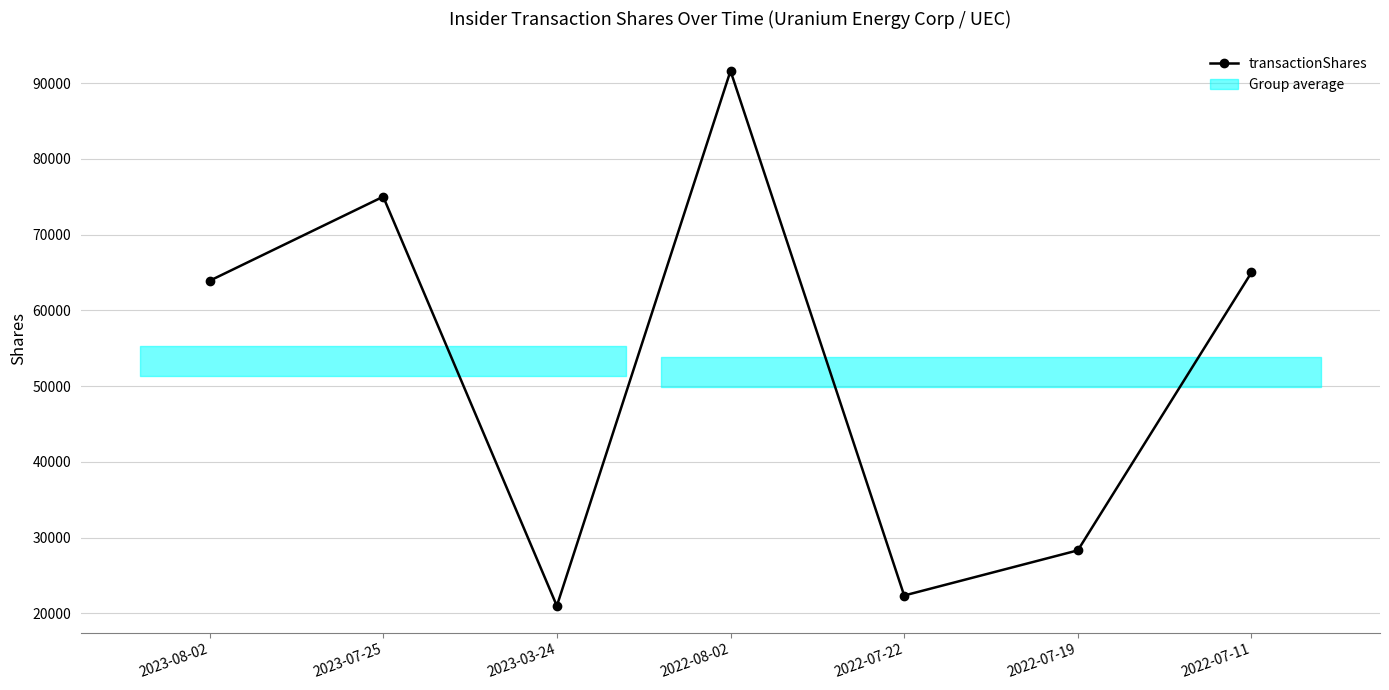

What is the label of the 1st point from the left?

2023-08-02